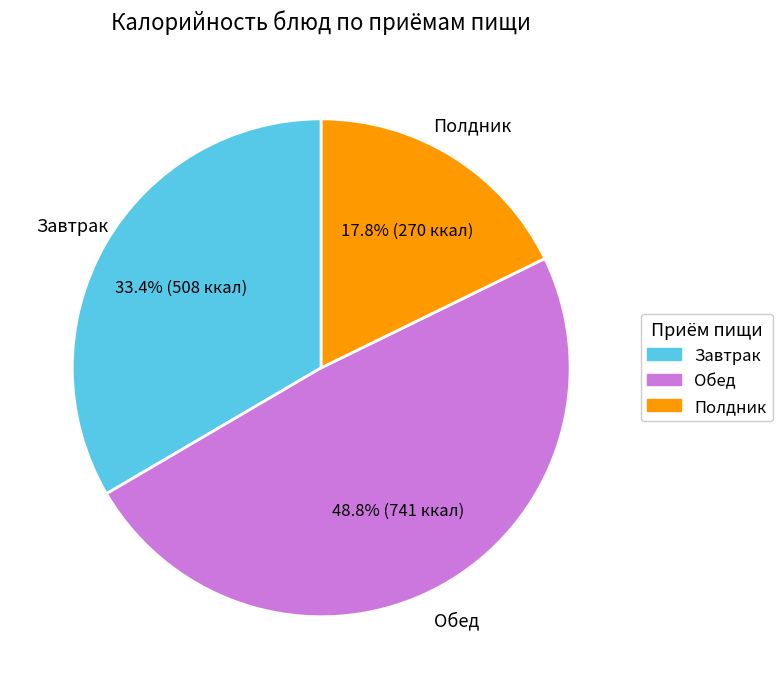

What is the ratio of the value at Обед to the value at Завтрак?

1.5